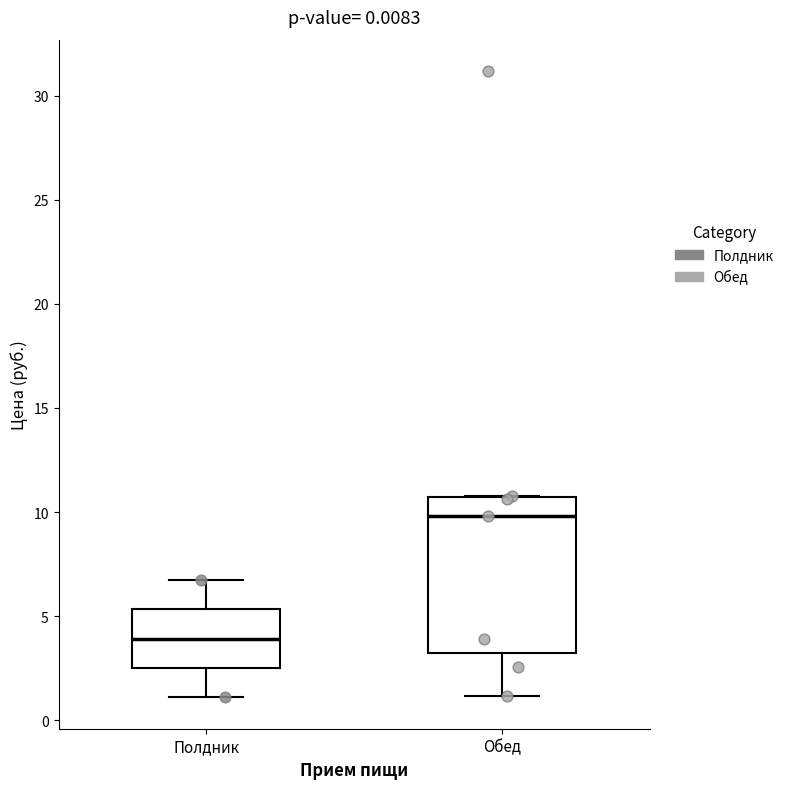

Reading left to right, transcribe this box plot: for each box, give where its median line is, the range the box spans, and where its two whiskers end, as read against the y-axis. The values are not printed on the chart, so give them approximately, as read against the axis.

Полдник: median 4.0, box 2.5 to 5.5, whiskers 1.0 to 6.5
Обед: median 10.0, box 3.0 to 10.5, whiskers 1.0 to 11.0